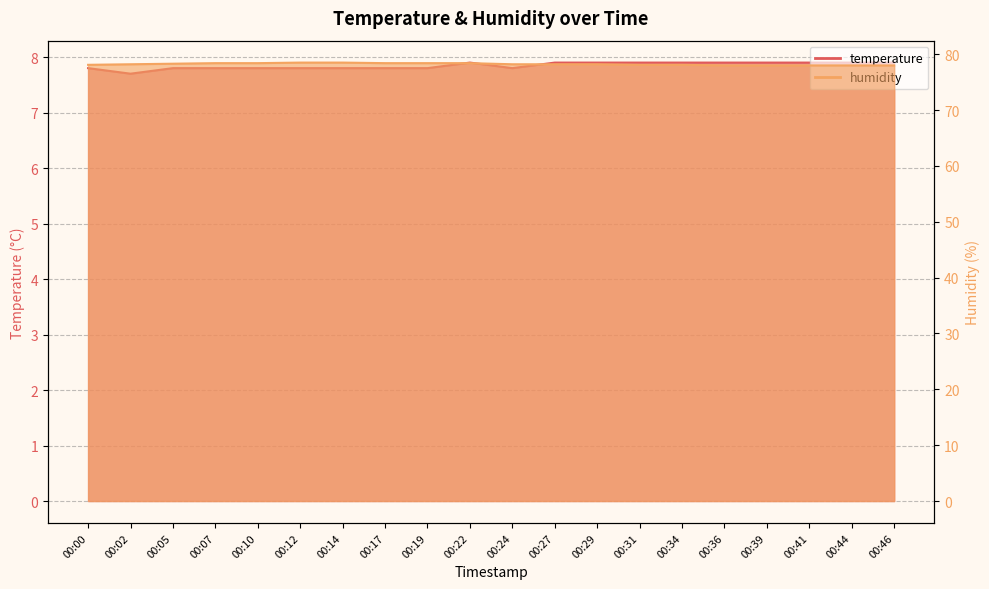

Which category has the lowest value across all series?

00:02